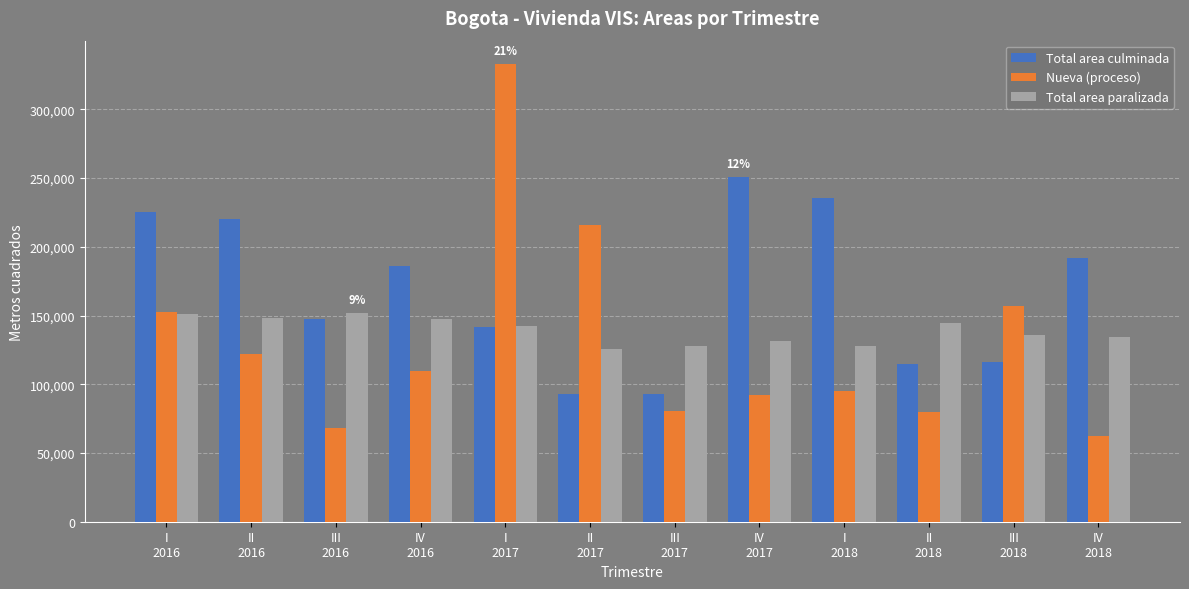

What is the lowest value of the Nueva (proceso) series?

62013